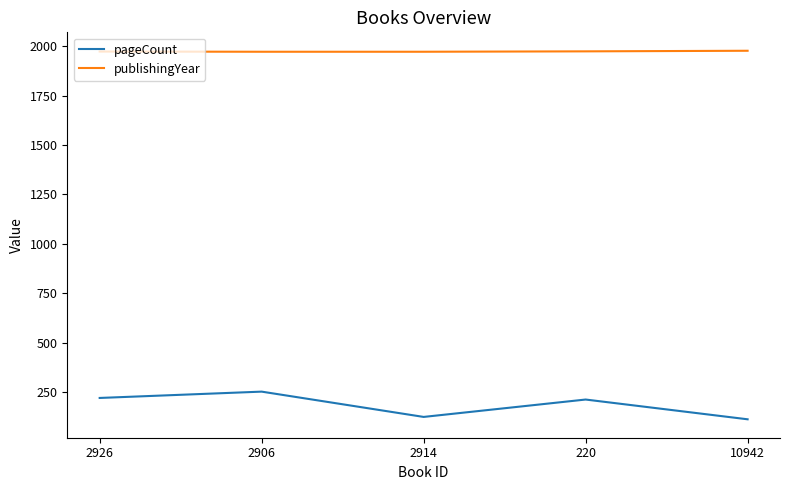

At which label does pageCount first exceed 212?

2926